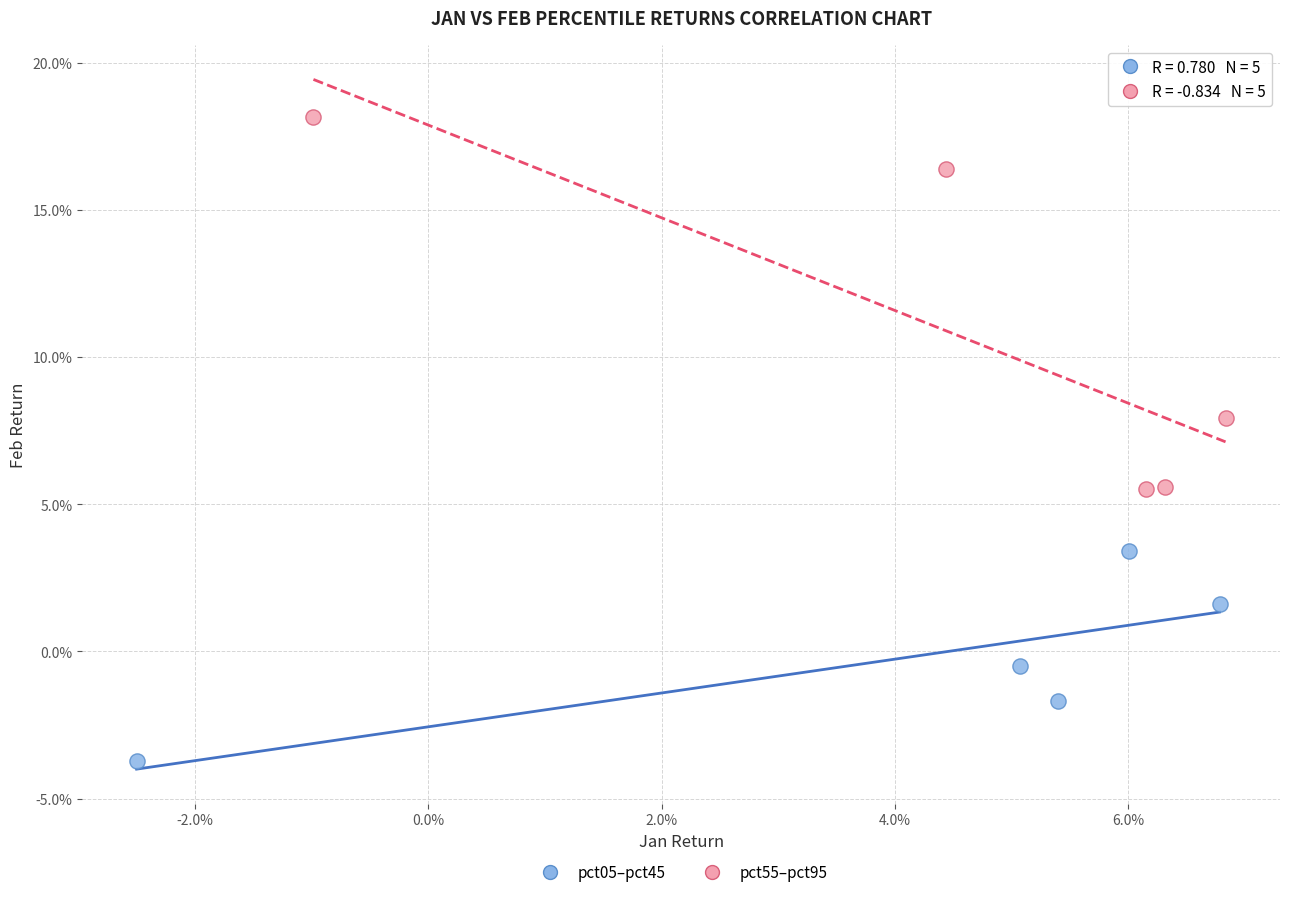

What are all the series names shown in the legend?

pct05–pct45, pct55–pct95